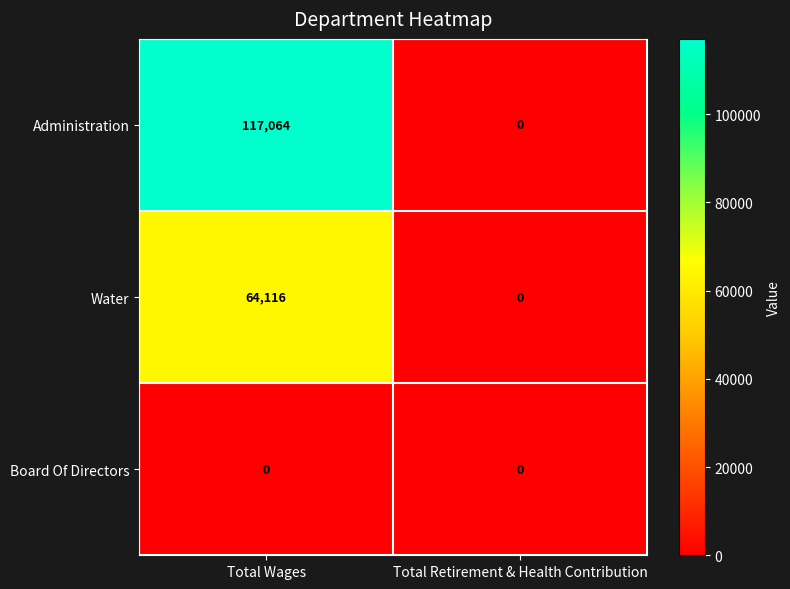

Reading left to right, extract all data points from this chart.

Administration: 117064	0
Water: 64116	0
Board Of Directors: 0	0